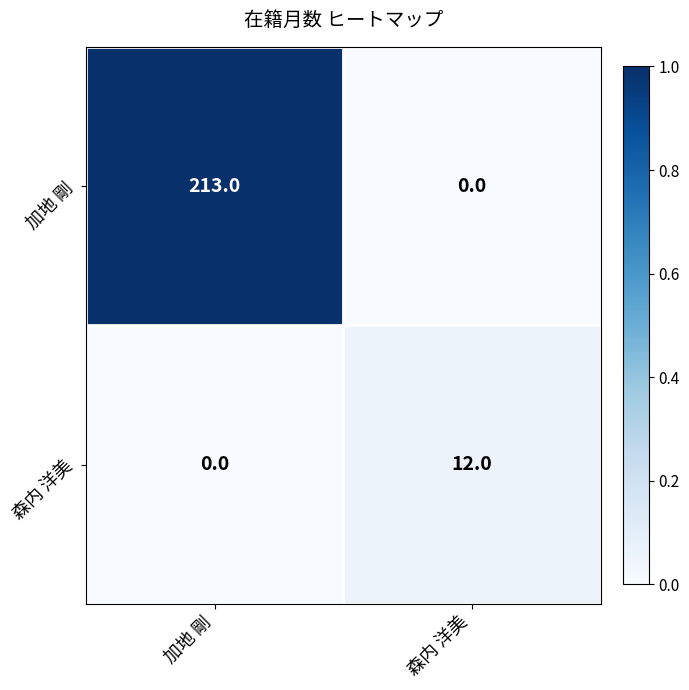

Rank the series at 森内 洋美 from highest to lowest value.

森内 洋美, 加地 剛